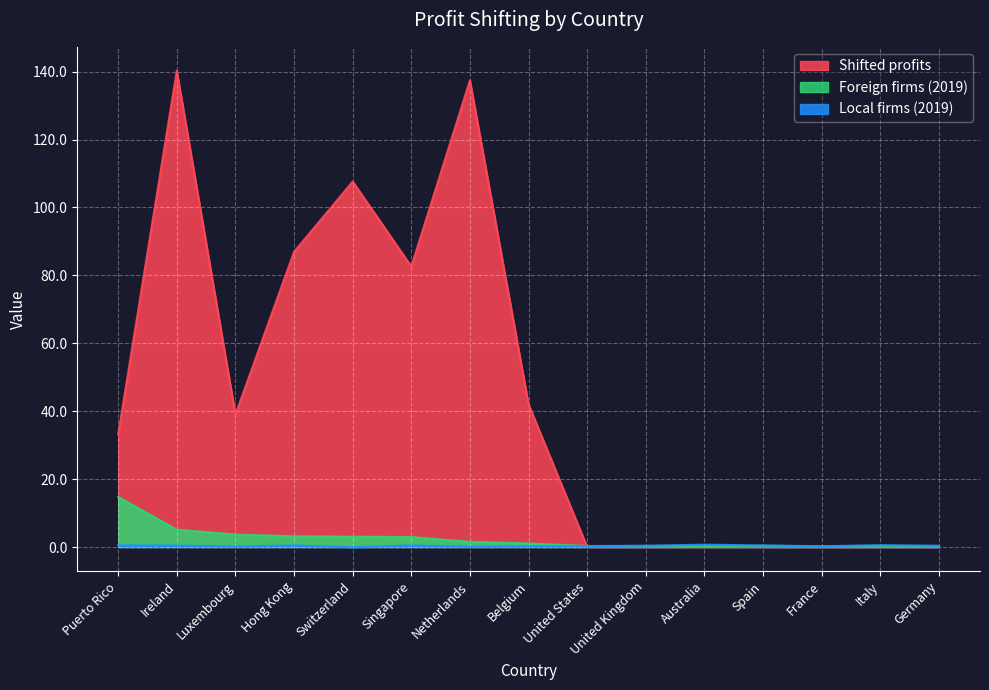

Reading left to right, what are all the values shown in this chart?

Local firms (2019): 0.5	0.4	0.2	0.5	-0.1	0.5	0.1	0.2	0.3	0.4	0.7	0.5	0.2	0.6	0.4
Foreign firms (2019): 14.7	5.1	3.7	3.2	3.0	2.9	1.5	1.1	0.3	0.2	0.2	0.4	0.2	0.2	0.2
Shifted profits: 33.2	140.3	39.0	86.9	107.6	82.6	137.4	42.0	0.0	0.0	0.0	0.0	0.0	0.0	0.0